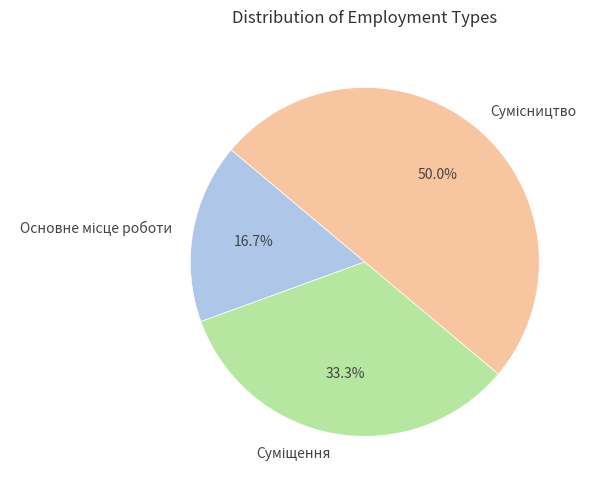

True or false: Сумісництво accounts for 50% of the total.

True